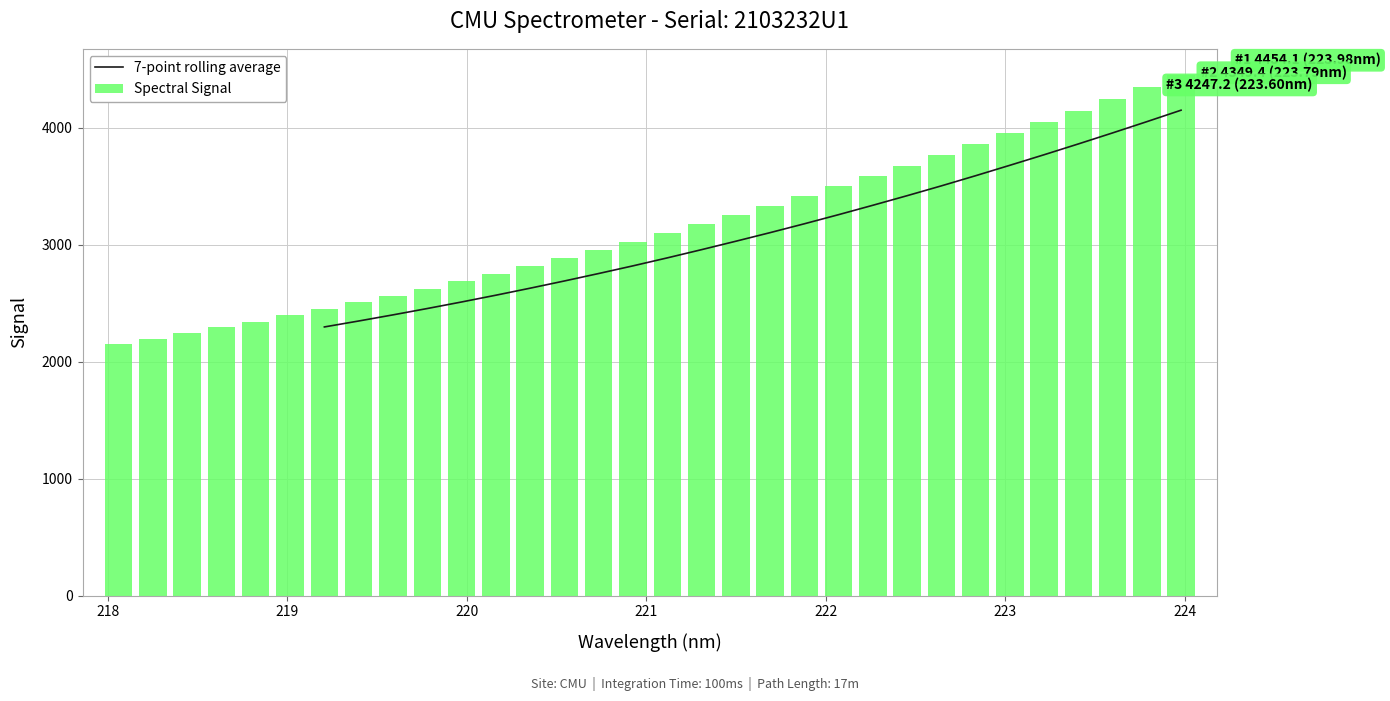

Where does the data first go above 3102?

221.1174